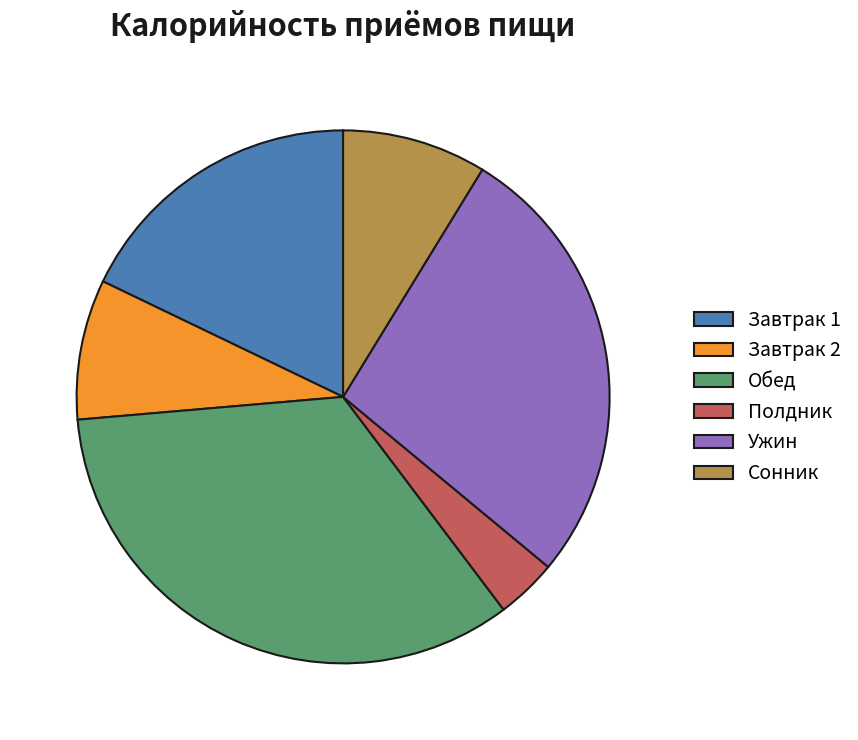

Which category has the smallest portion of the pie?

Полдник